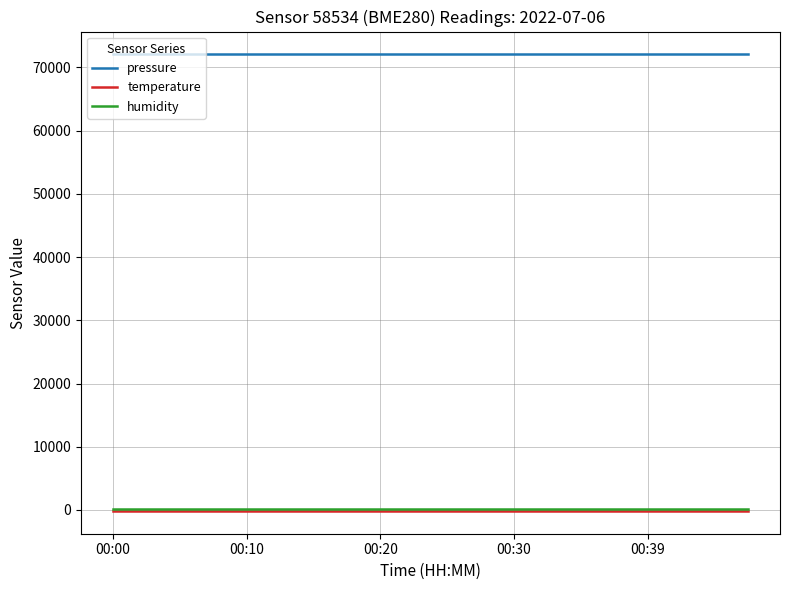

Reading right to left, list all the values displayed in this chart.

pressure: 72054.6	72054.6	72054.6	72054.6	72054.6	72054.6	72054.6	72054.6	72054.6	72054.6	72054.6	72054.6	72054.6	72054.6	72054.6	72054.6	72054.6	72054.6	72054.6	72054.6
temperature: -146.9	-146.9	-146.9	-146.9	-146.9	-146.9	-146.9	-146.9	-146.9	-146.9	-146.9	-146.9	-146.9	-146.9	-146.9	-146.9	-146.9	-146.9	-146.9	-146.9
humidity: 100.0	100.0	100.0	100.0	100.0	100.0	100.0	100.0	100.0	100.0	100.0	100.0	100.0	100.0	100.0	100.0	100.0	100.0	100.0	100.0